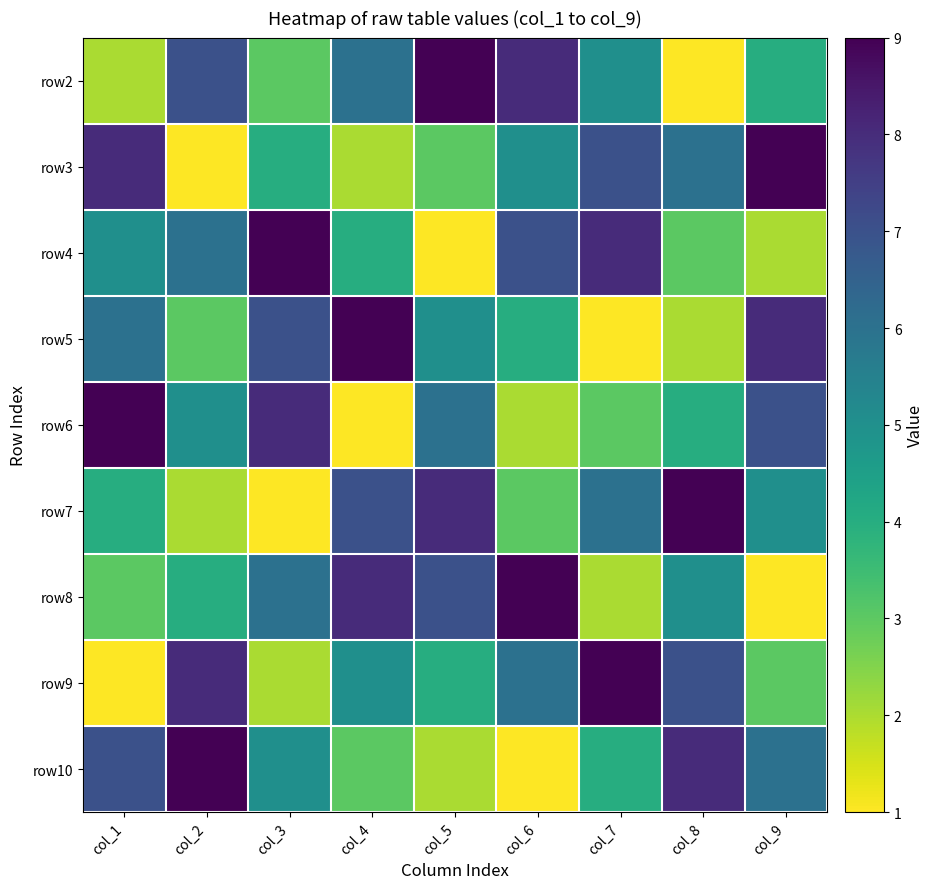

How many data points does each series have?

9